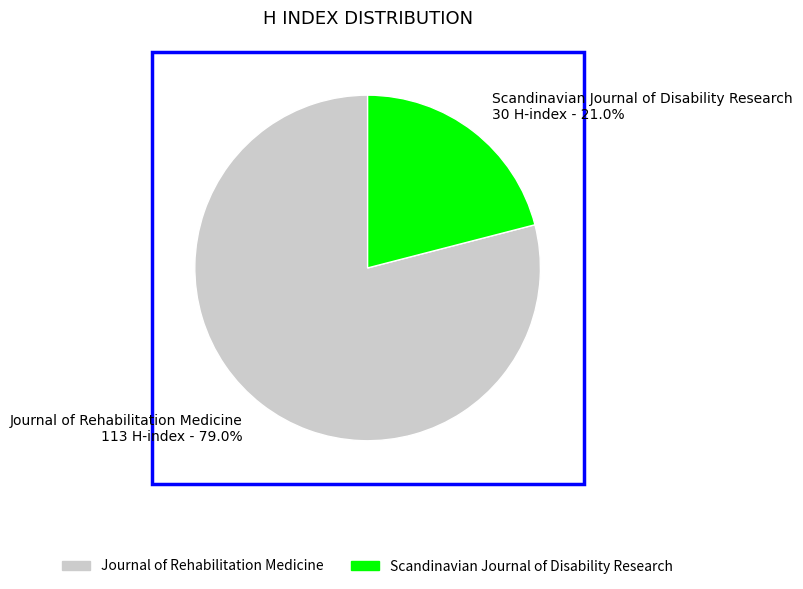

Count the number of slices in the pie.

2